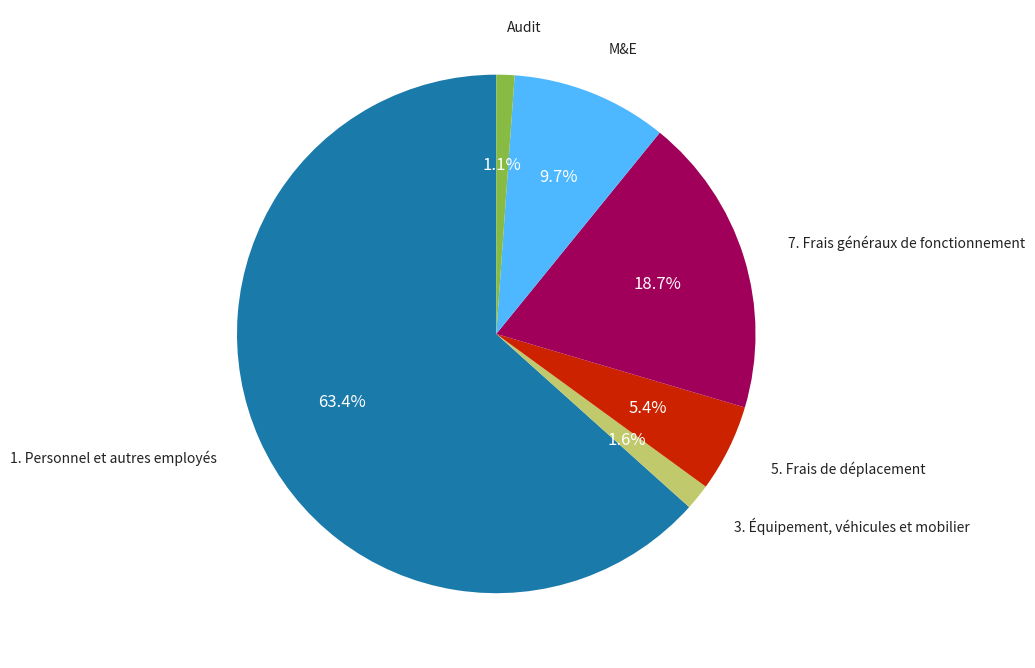

Count the number of slices in the pie.

6